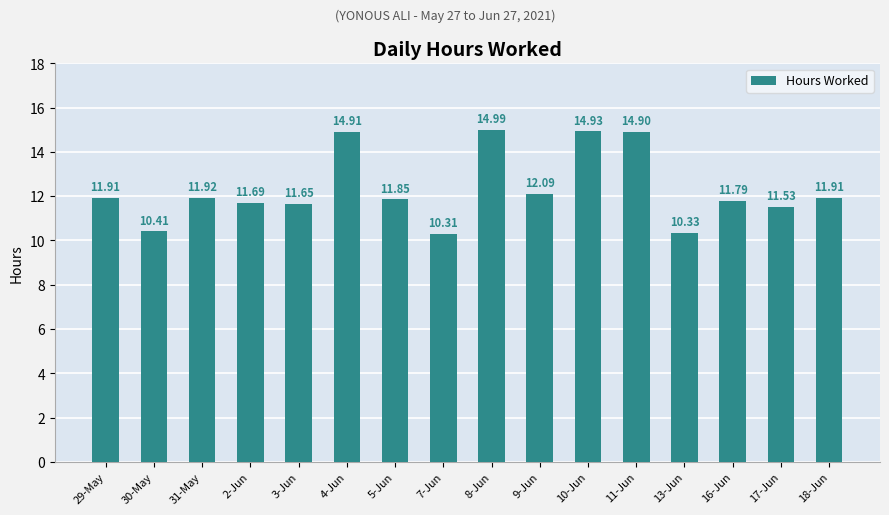

How many values exceed 11?

13